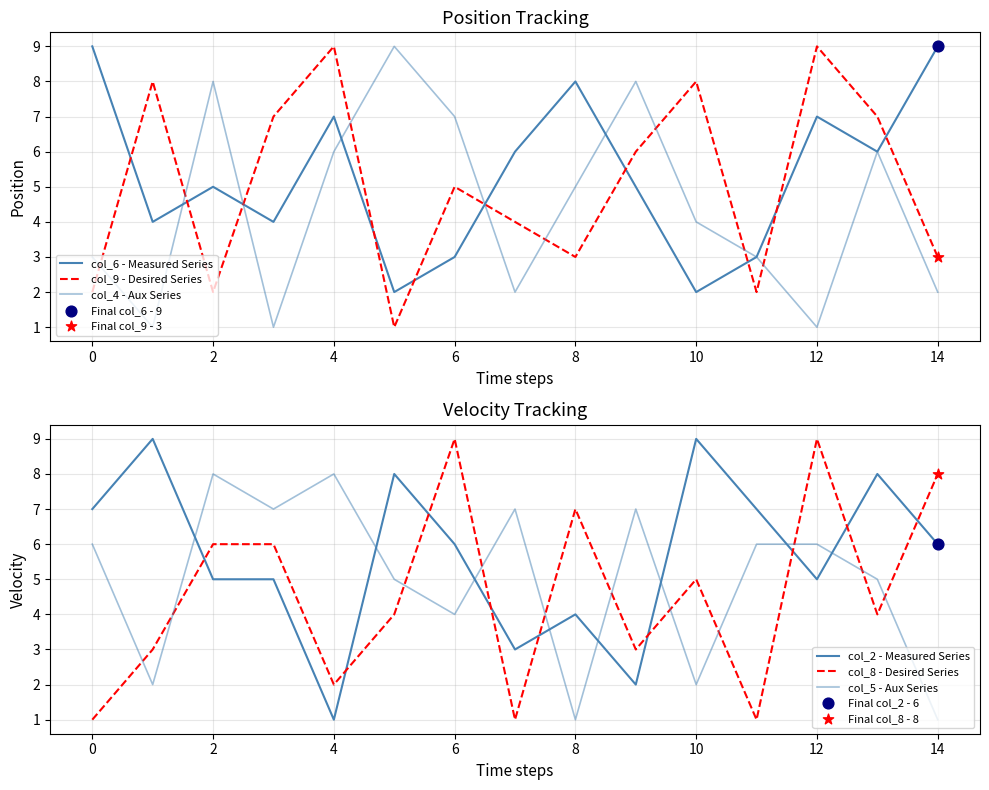

Which series contains the highest Y value?

col_6 - Measured Series